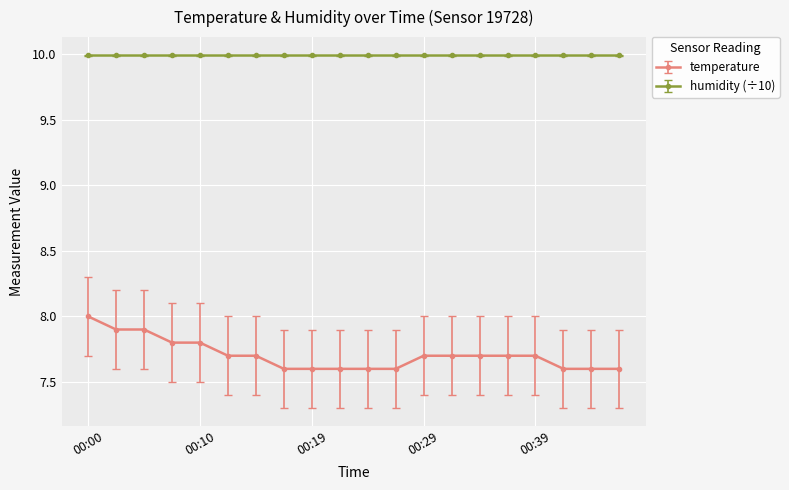

List the series in order of their peak value, highest first.

humidity (÷10), temperature